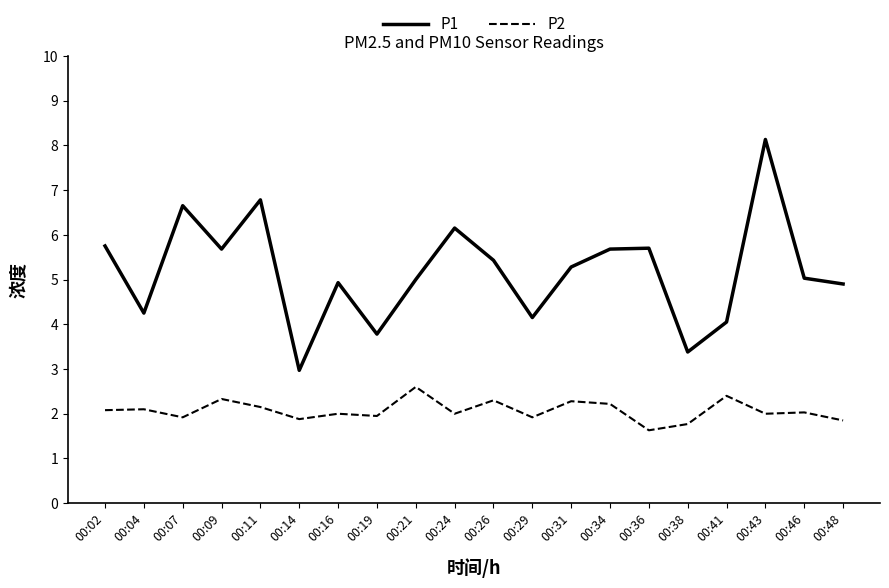

What is the sum of all P1 values?

103.7